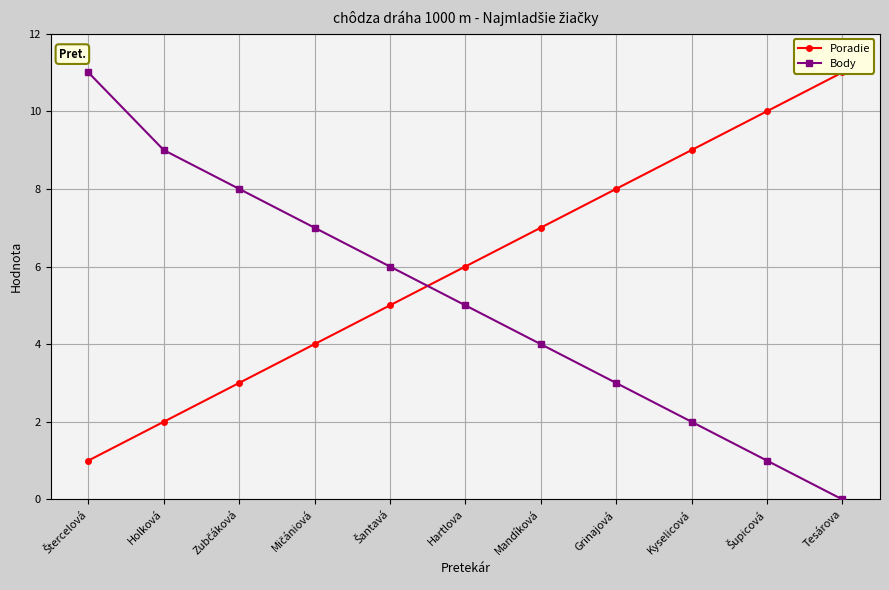

What is the greatest value displayed?

11